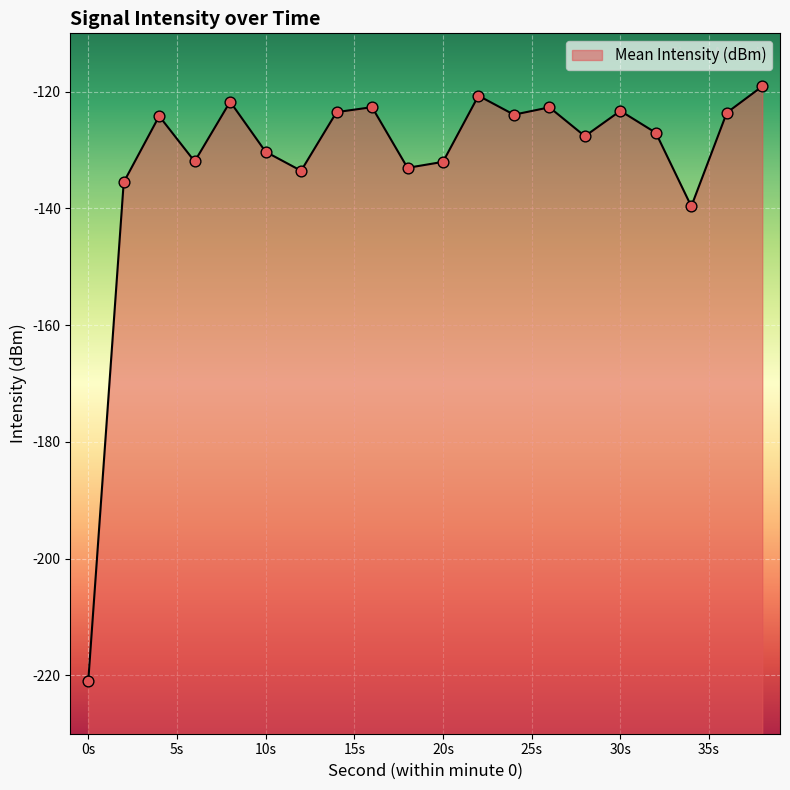

What is the change in value from 24 to 32?

-3.1